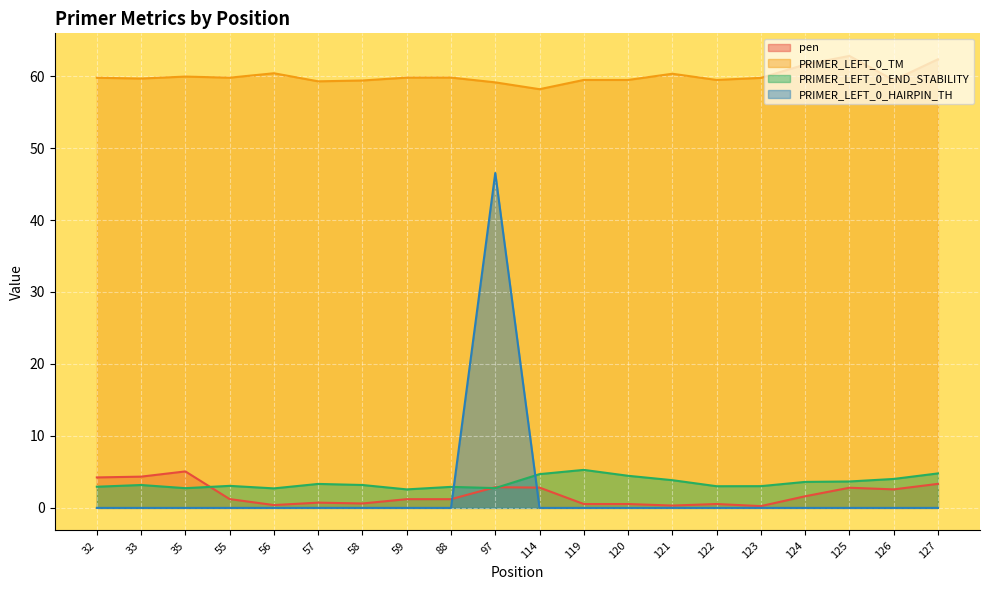

True or false: PRIMER_LEFT_0_END_STABILITY has more than 2 points higher than both neighbors.

True